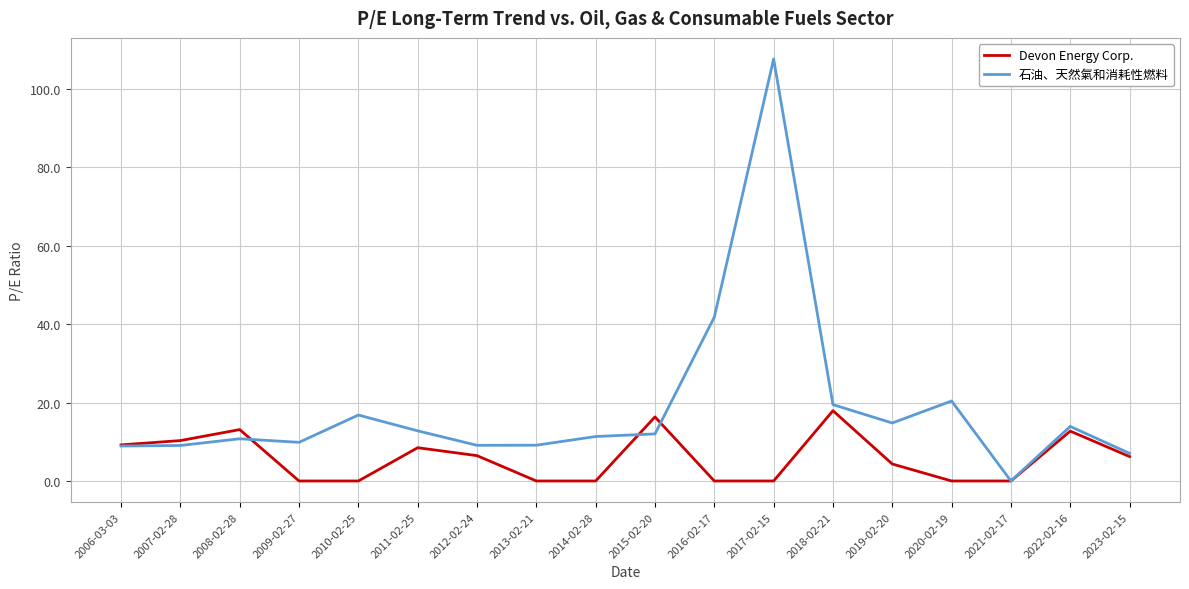

The value of Devon Energy Corp. at 2021-02-17 is 0.0. True or false?

True